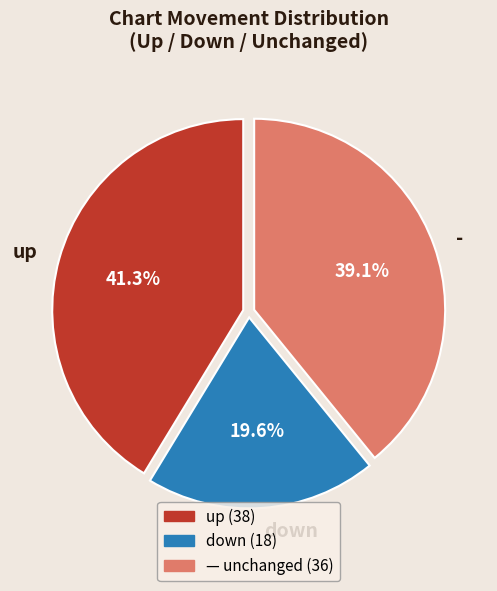

Count the number of slices in the pie.

3